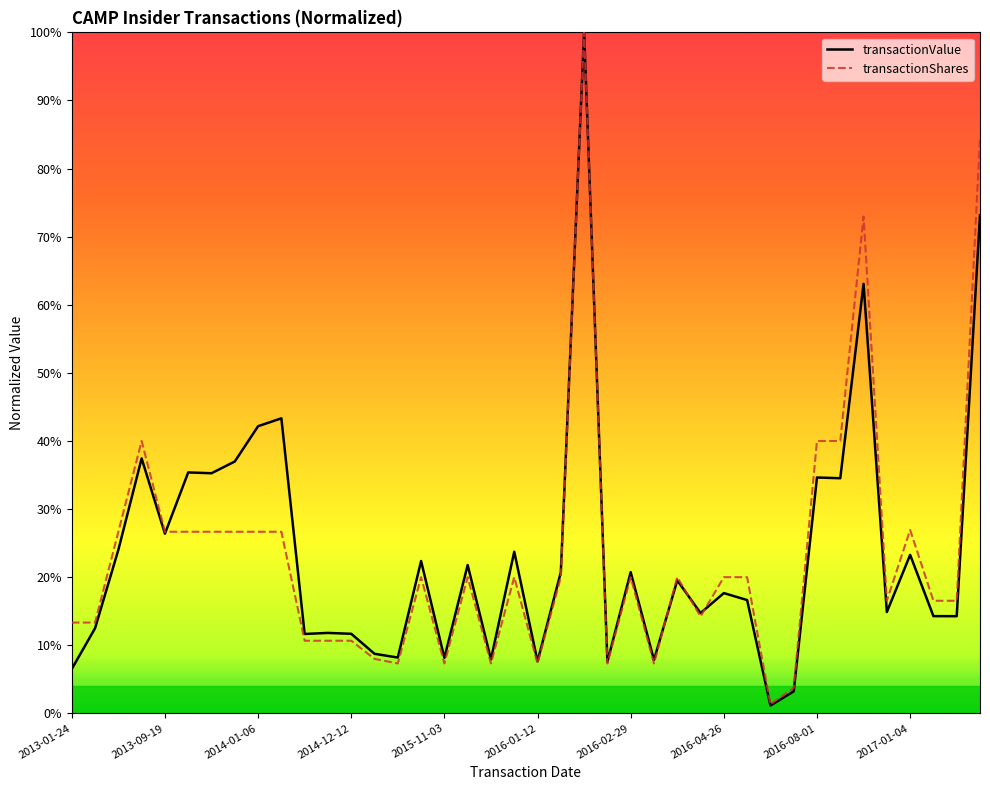

Does the chart display data point markers on the line(s)?

No